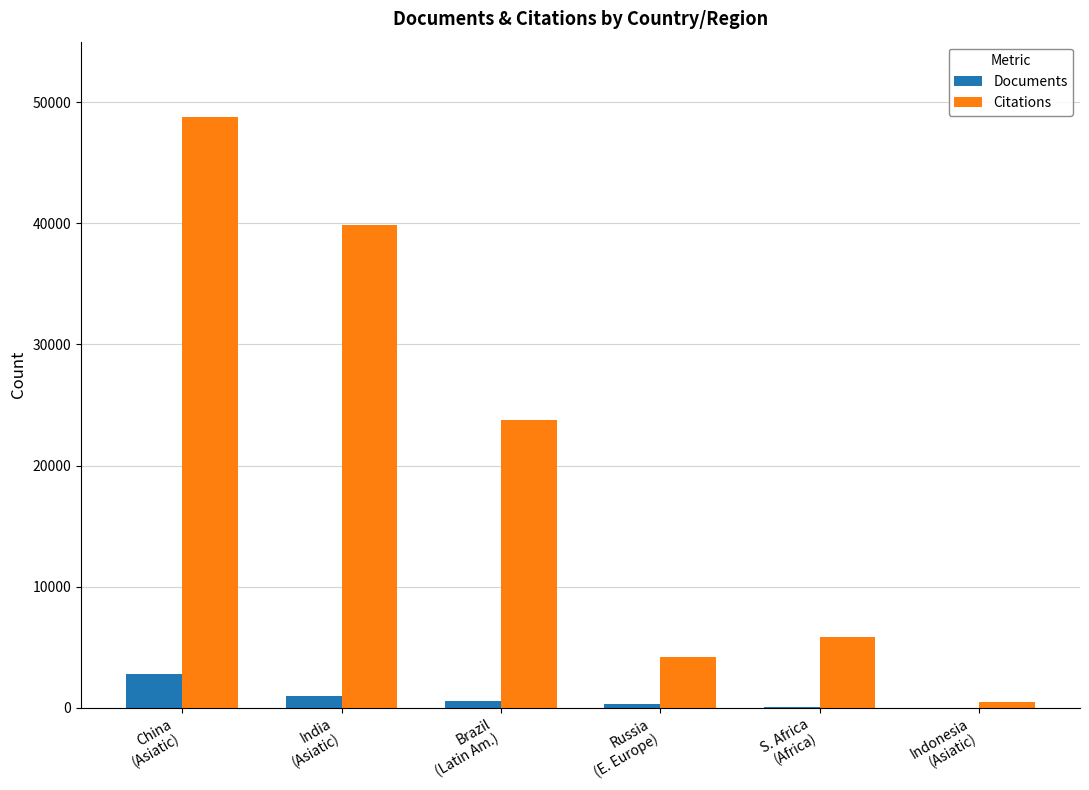

What is the highest value of the Documents series?

2751